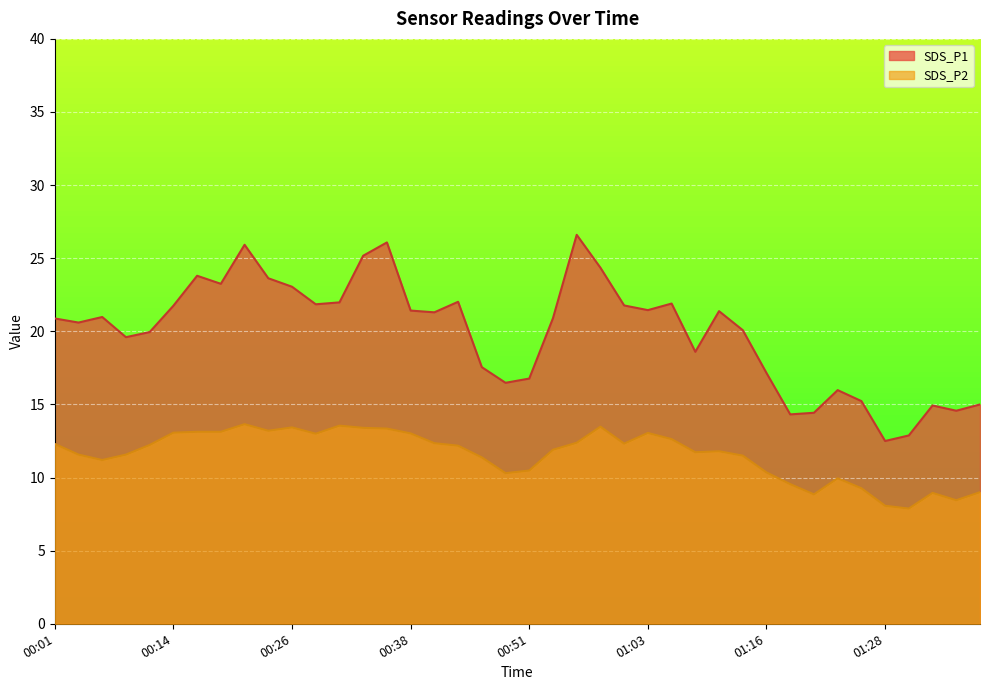

What is the value of the SDS_P2 point at the 30th from the left?

11.5